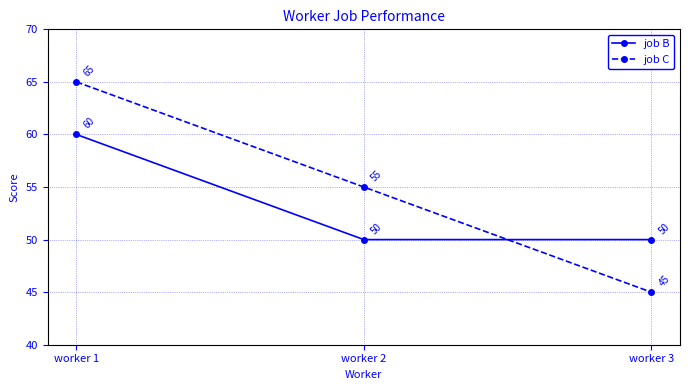

How many data points in job C are less than 55?

1